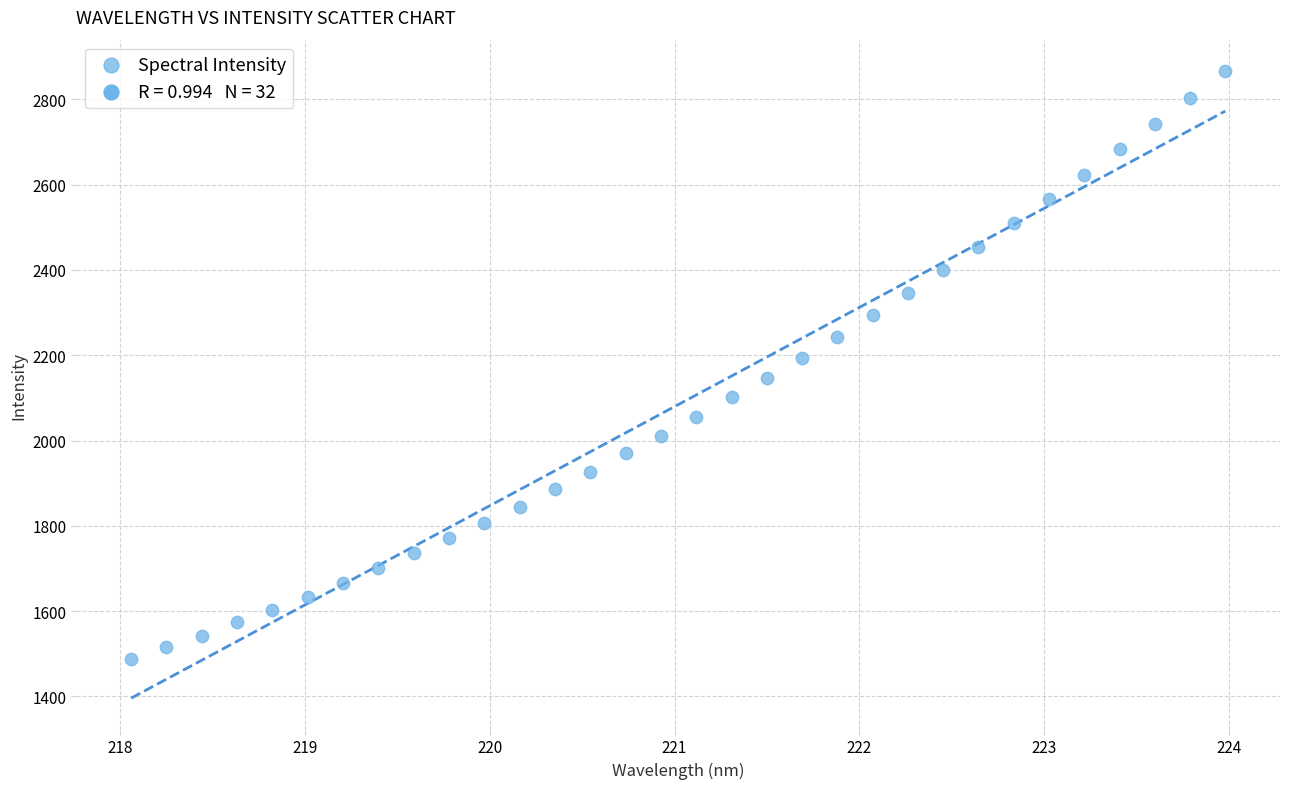

What is the range of Y values (max minus min)?

1379.2